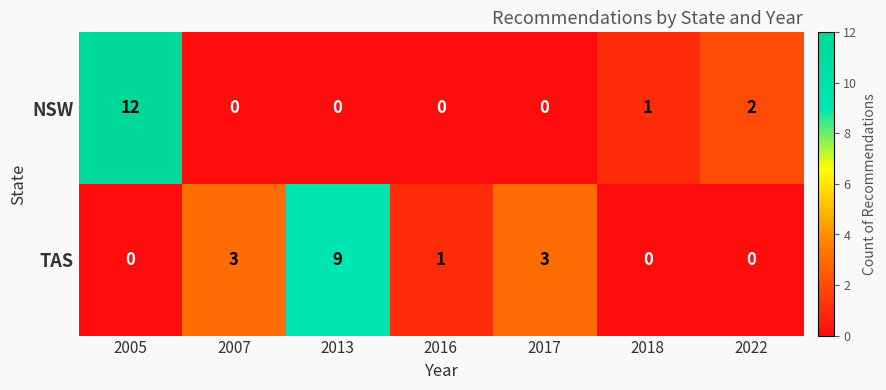

What is the difference between the highest and lowest values at 2016?

1